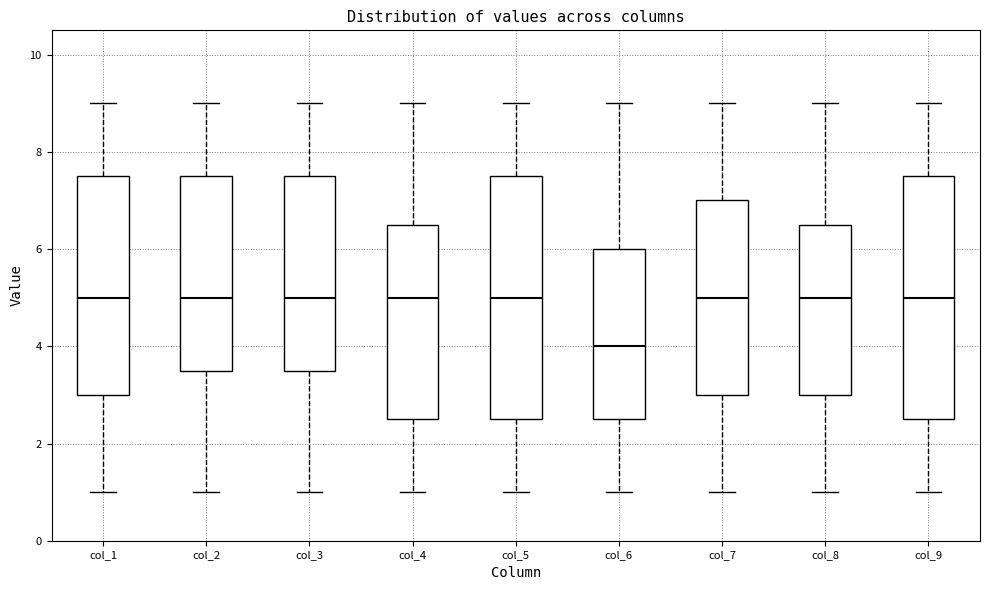

Reading left to right, read every box against the y-axis: the position of its median line, the range the box covers, and the ends of its whiskers. The values are not printed on the chart, so give them approximately, as read against the axis.

col_1: median 5.0, box 3.0 to 7.6, whiskers 1.0 to 9.0
col_2: median 5.0, box 3.6 to 7.6, whiskers 1.0 to 9.0
col_3: median 5.0, box 3.6 to 7.6, whiskers 1.0 to 9.0
col_4: median 5.0, box 2.6 to 6.6, whiskers 1.0 to 9.0
col_5: median 5.0, box 2.6 to 7.6, whiskers 1.0 to 9.0
col_6: median 4.0, box 2.6 to 6.0, whiskers 1.0 to 9.0
col_7: median 5.0, box 3.0 to 7.0, whiskers 1.0 to 9.0
col_8: median 5.0, box 3.0 to 6.6, whiskers 1.0 to 9.0
col_9: median 5.0, box 2.6 to 7.6, whiskers 1.0 to 9.0